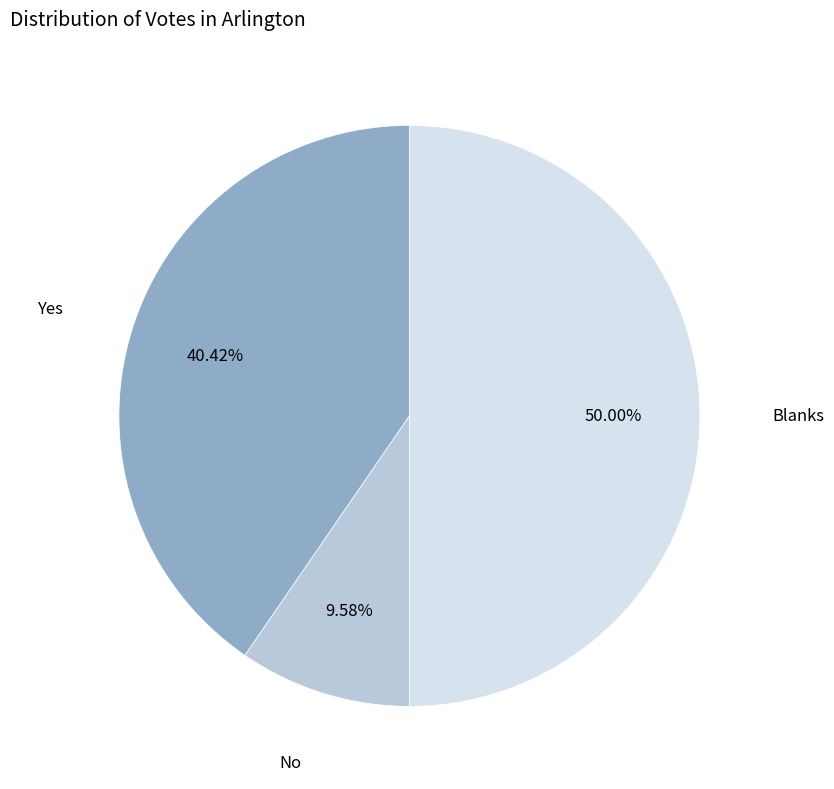

To the nearest percent, what portion does Blanks represent?

50%